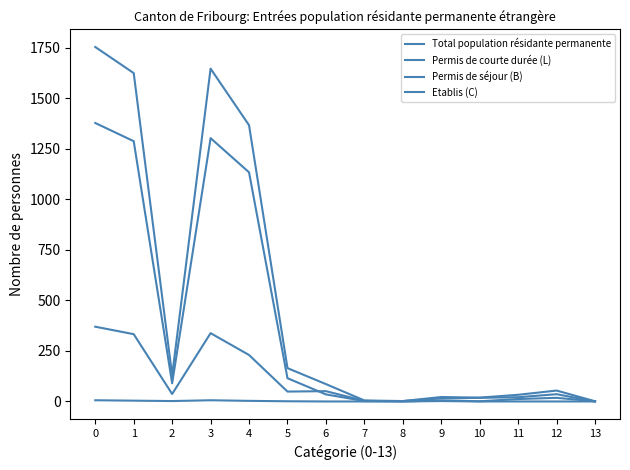

How many lines are shown in the chart?

4